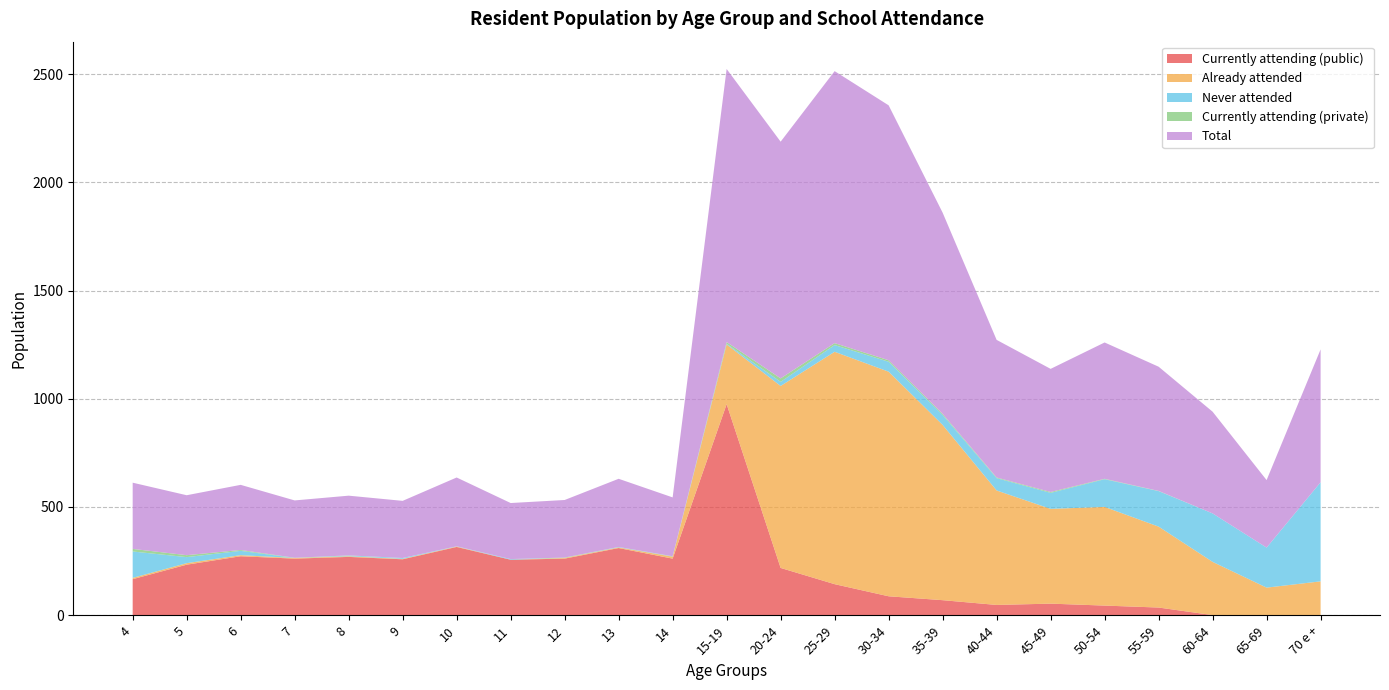

Reading left to right, list all the values displayed in this chart.

Currently attending (public): 166	233	272	261	269	258	315	256	261	310	261	975	218	143	87	69	47	53	44	35	0	0	0
Already attended: 6	7	5	3	3	2	2	0	3	3	9	276	841	1074	1038	810	529	438	456	374	246	127	156
Never attended: 122	28	20	0	3	4	1	3	0	2	1	3	19	31	46	46	57	74	128	164	224	185	458
Currently attending (private): 12	9	4	1	1	0	0	0	2	0	1	8	16	9	7	5	3	4	2	1	0	0	0
Total: 306	277	301	265	276	264	318	259	266	315	272	1262	1094	1257	1178	930	636	569	630	574	470	312	614